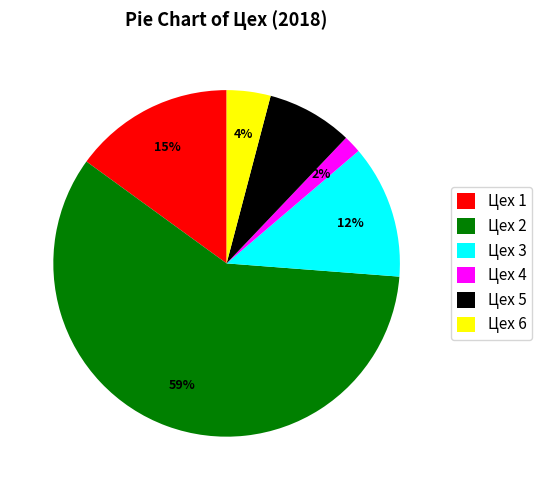

Which slice is the smallest?

Цех 4